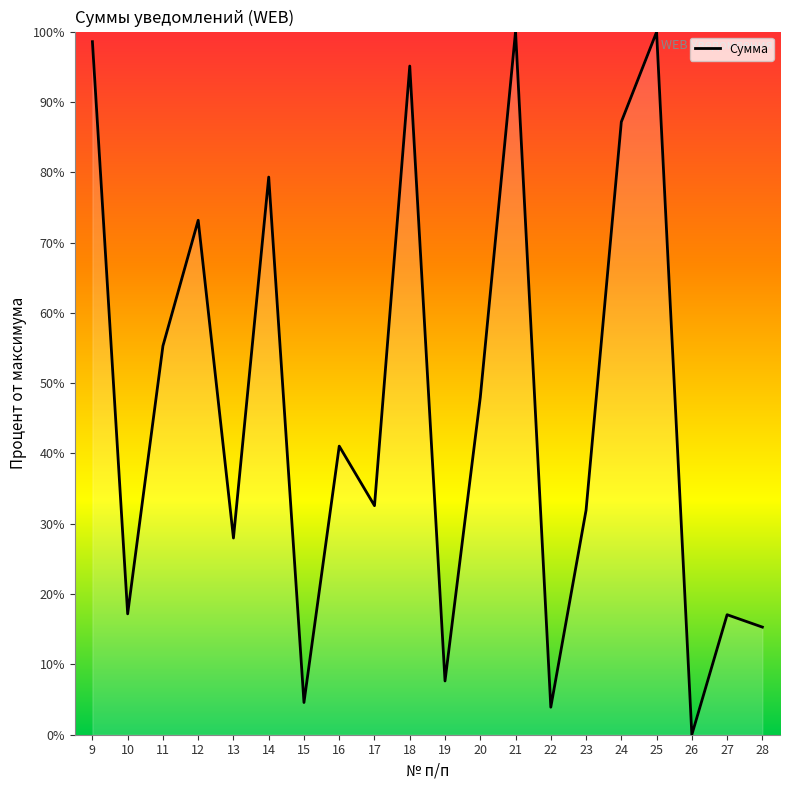

Between 14 and 13, which is larger?

14